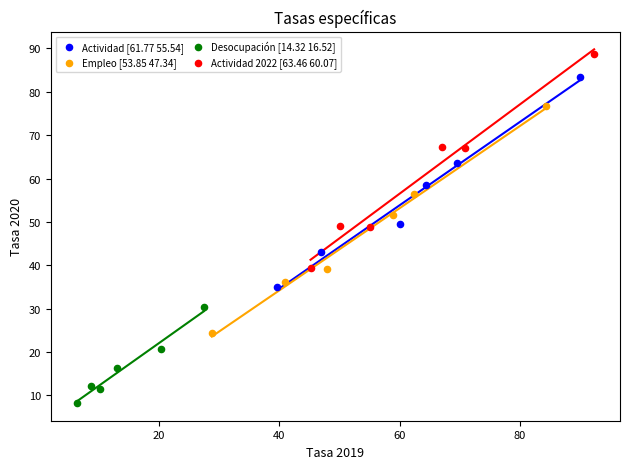

Which series reaches the minimum Y coordinate?

Desocupación [14.32 16.52]